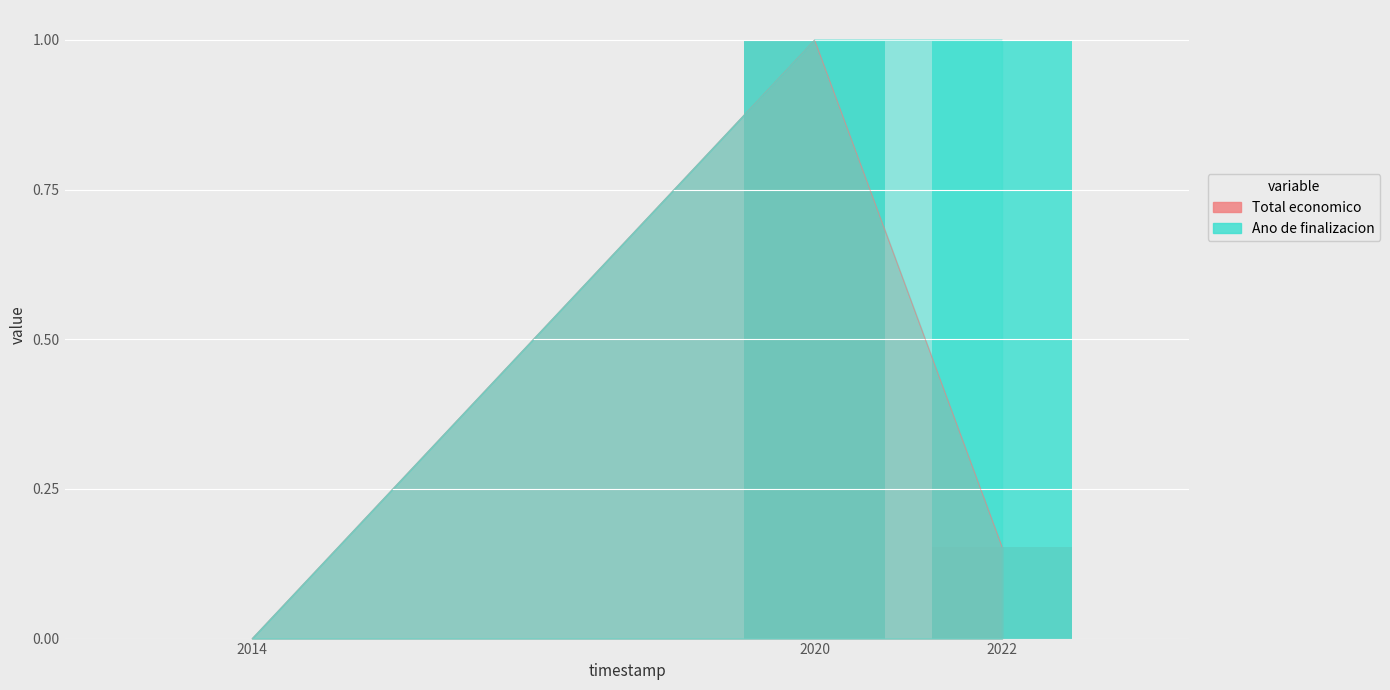

Which series changed the most between 2014 and 2022?

Ano de finalizacion